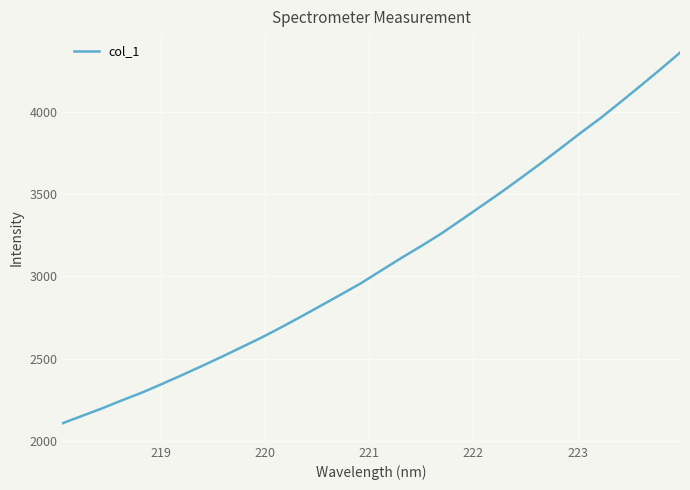

What is the maximum value shown in the chart?

4358.9